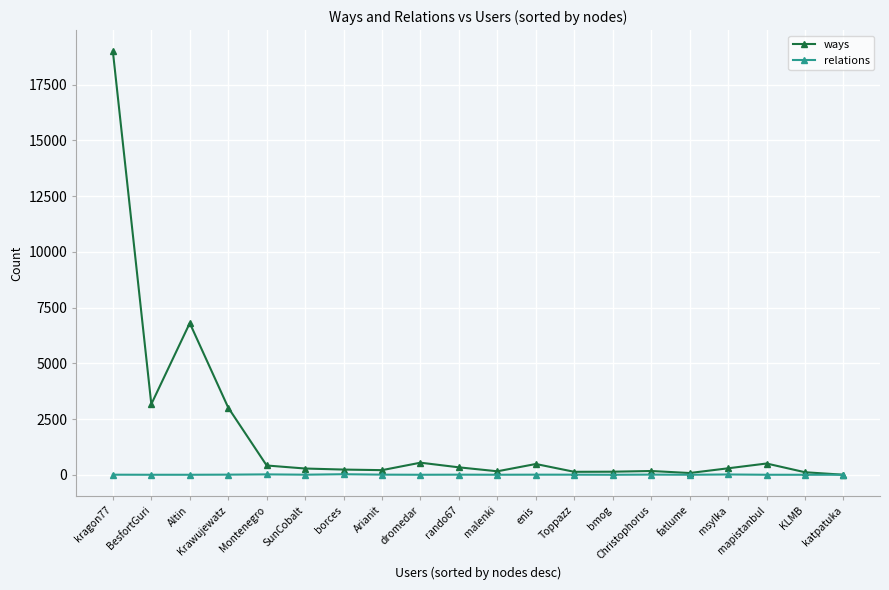

What is the sum of the relations values at SunCobalt and KLMB?

3